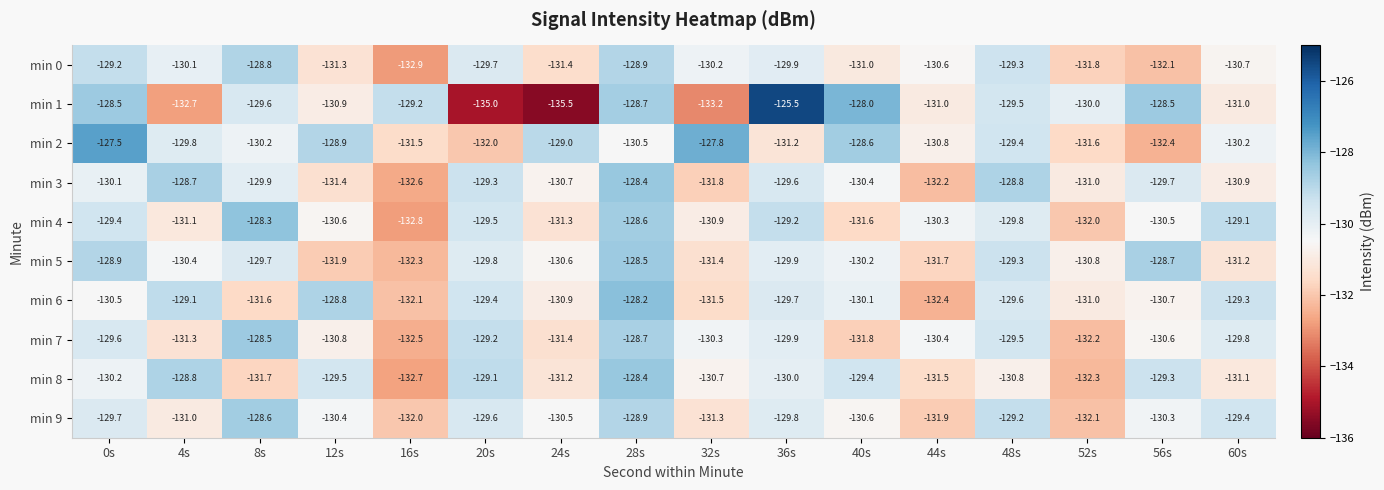

What is the total value across all series at 44s?

-1312.8